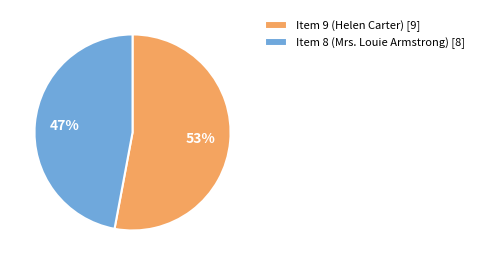

What is the largest slice in the pie chart?

Item 9 (Helen Carter)